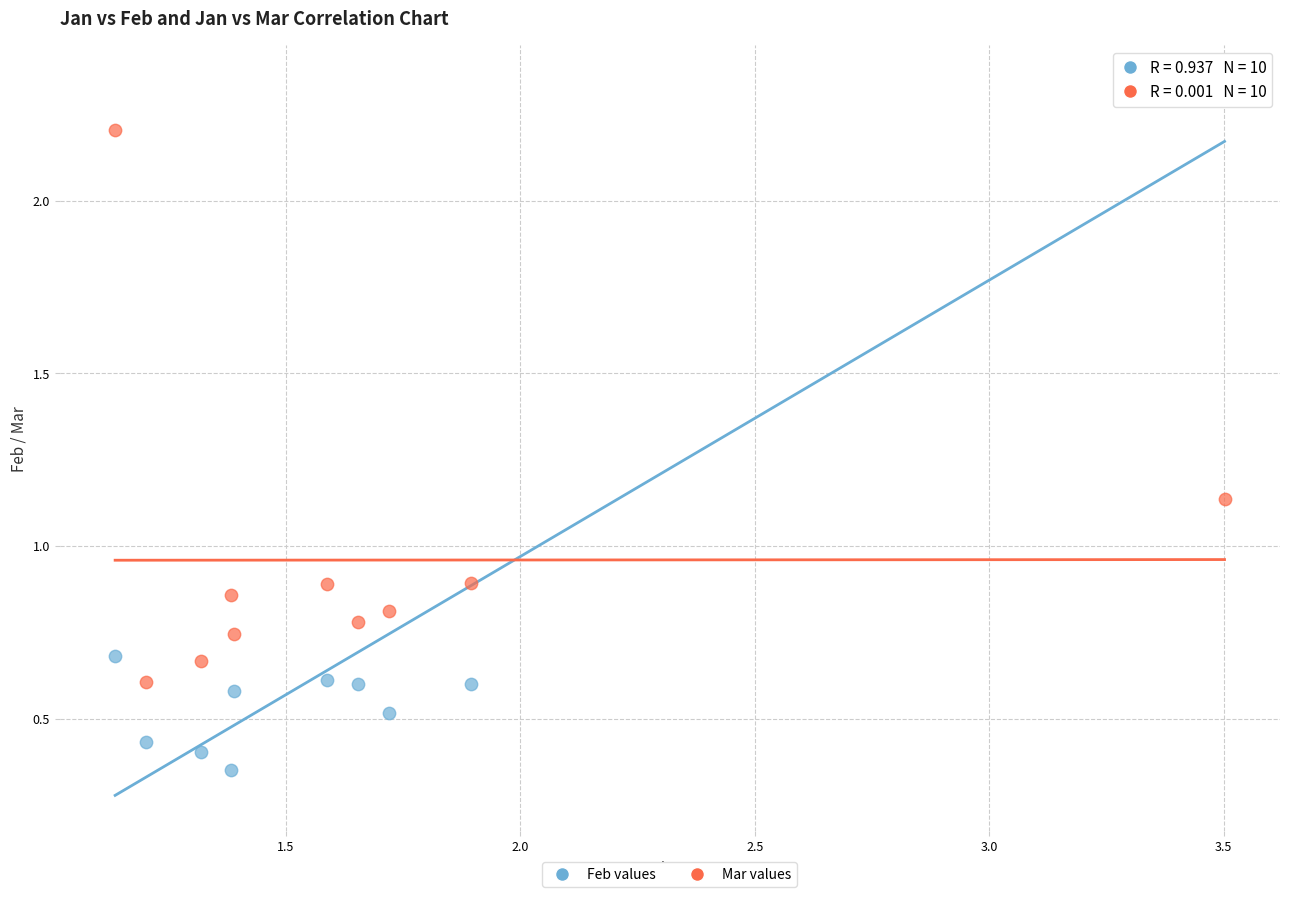

Across all data points, what is the range of X values (max minus min)?

2.4